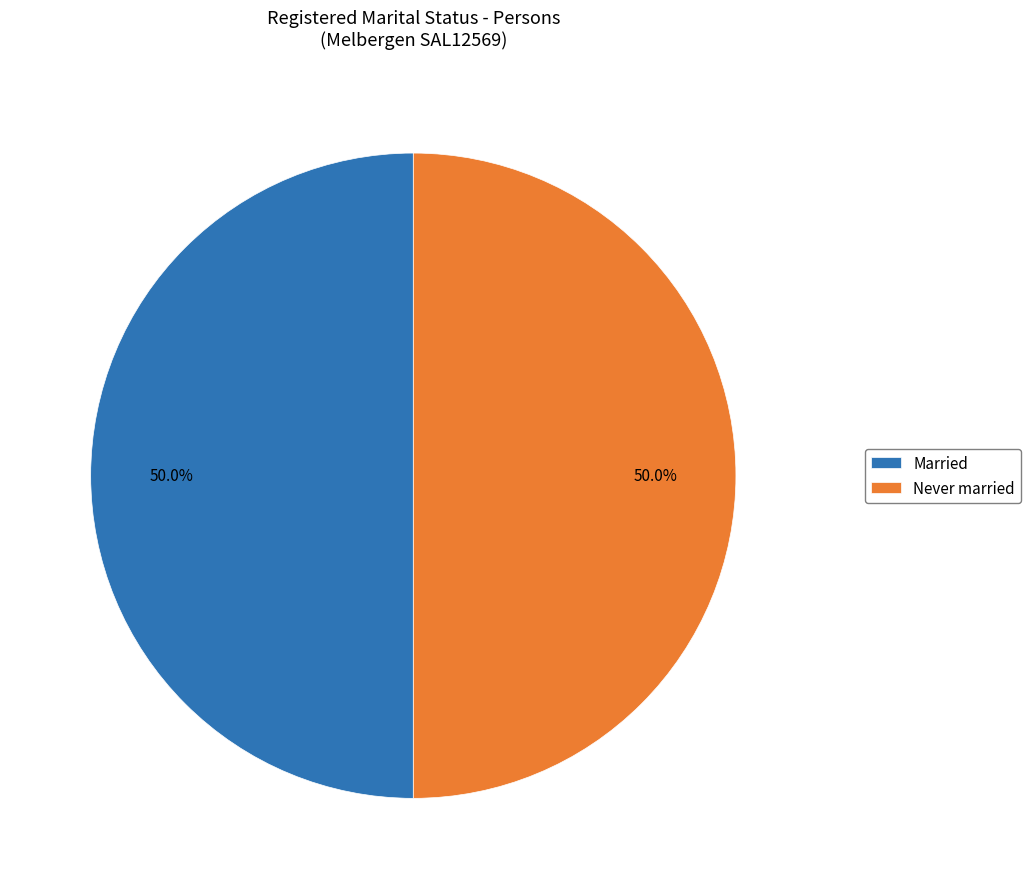

What is the ratio of the value at Never married to the value at Married?

1.0